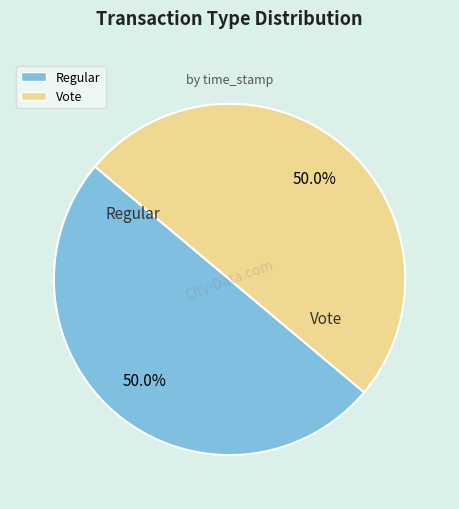

How many slices are in this pie chart?

2